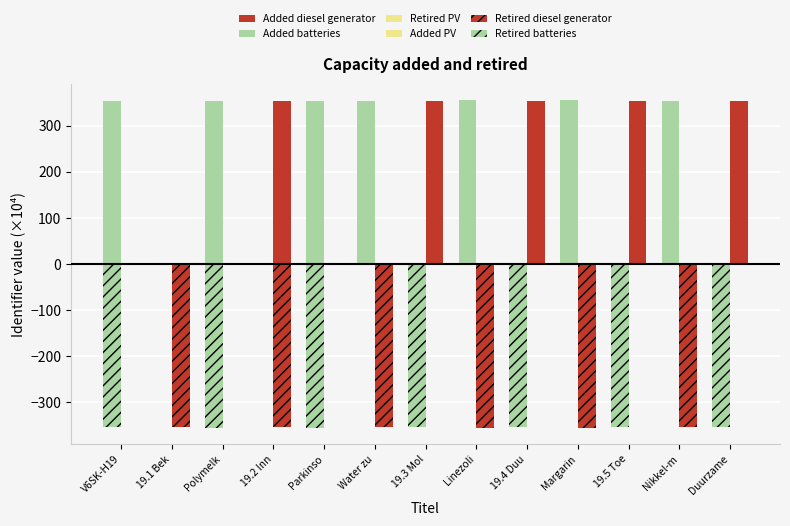

What is the minimum value shown in the chart?

-355.2